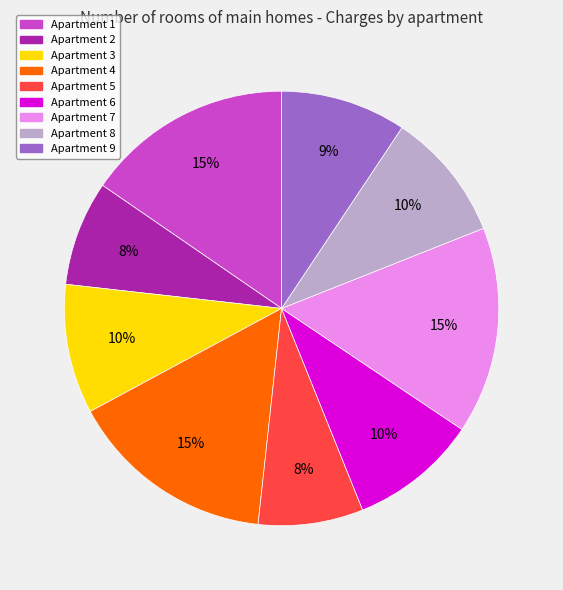

Count the number of slices in the pie.

9